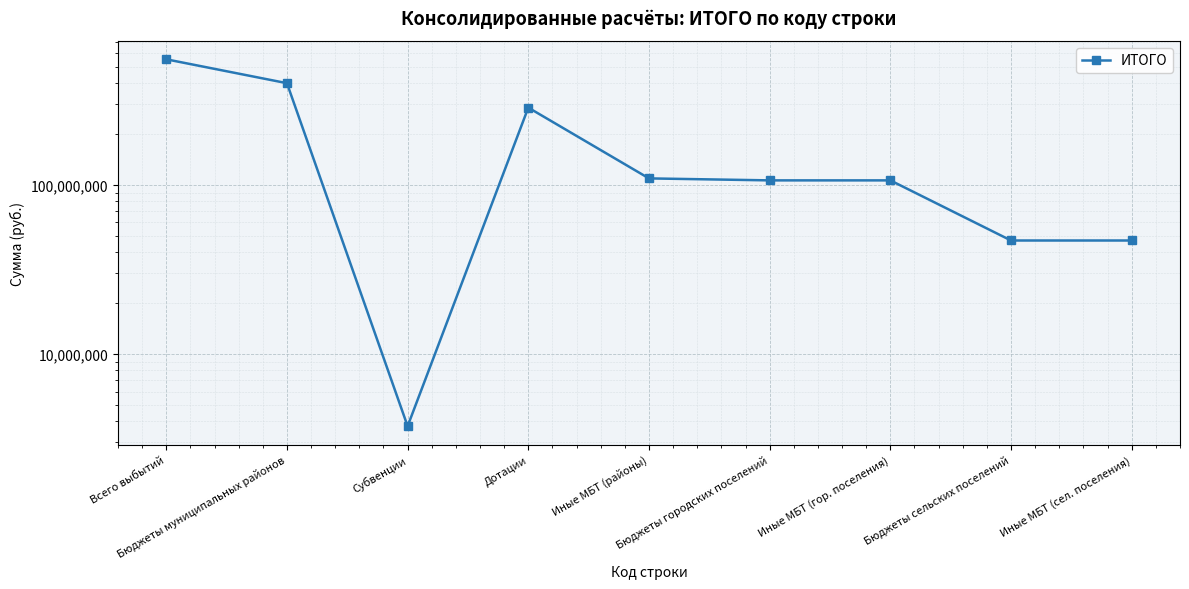

Reading right to left, list all the values displayed in this chart.

46877811.5	46877811.5	106246205.7	106246205.7	109143338.2	285945066.0	3745700.0	398834104.2	551958121.4